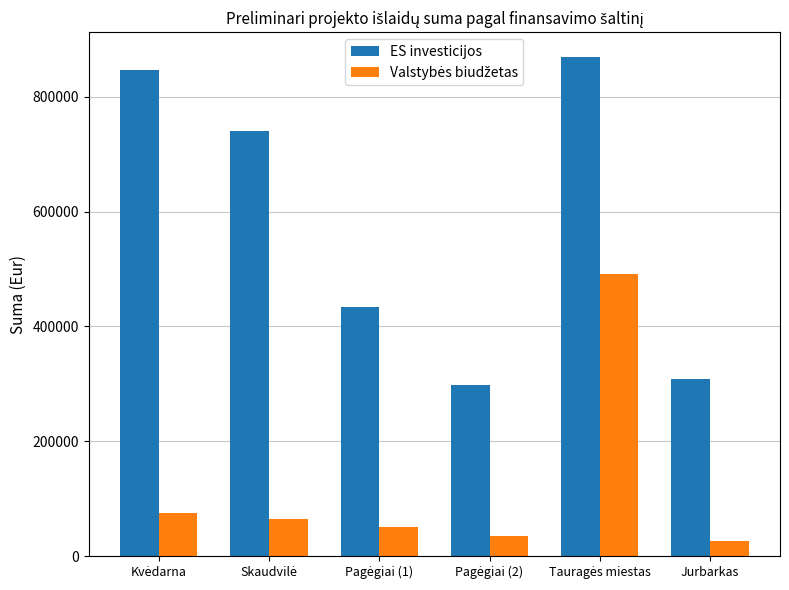

What is the minimum value shown in the chart?

27302.3